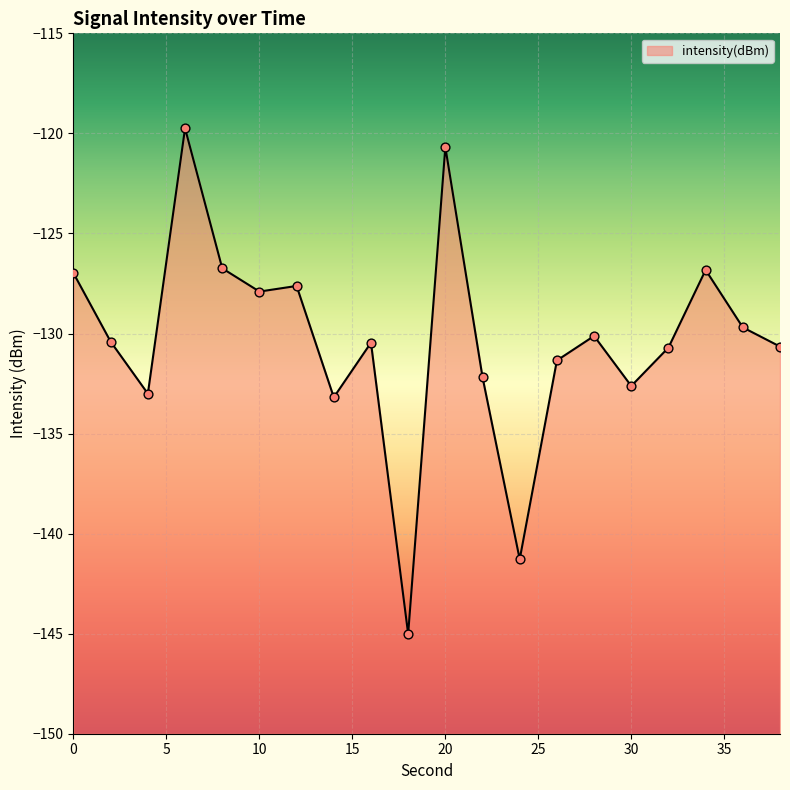

What is the change in value from 14 to 28?

+3.1